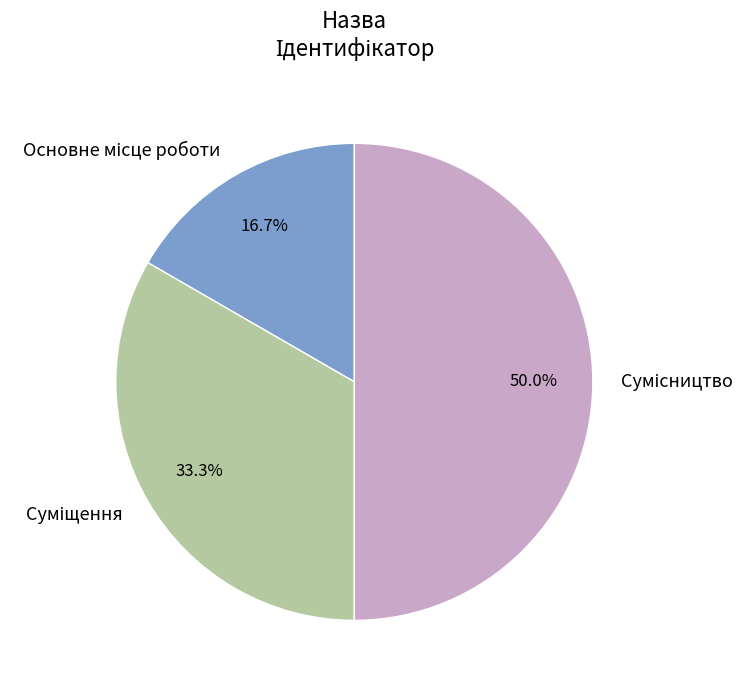

Between Основне місце роботи and Сумісництво, which is larger?

Сумісництво